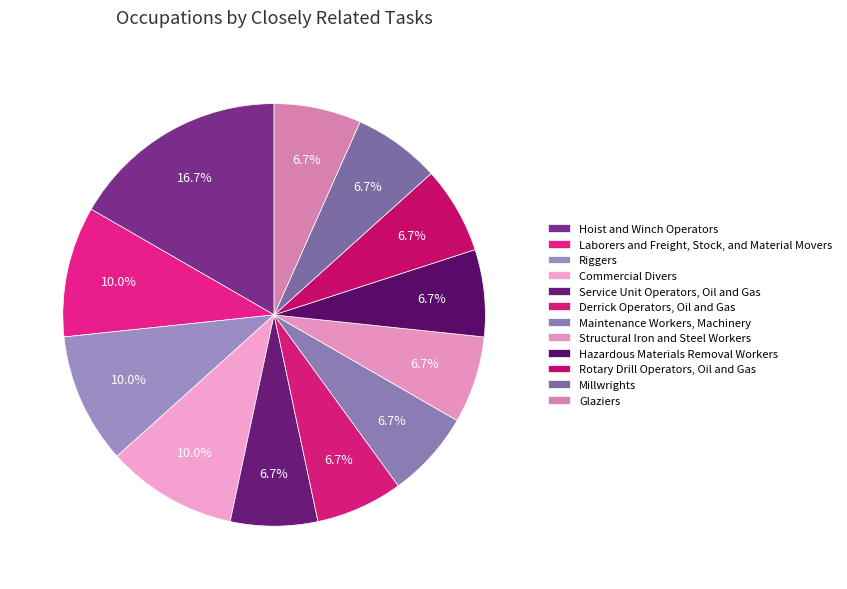

Does Riggers represent more than half of the total?

No